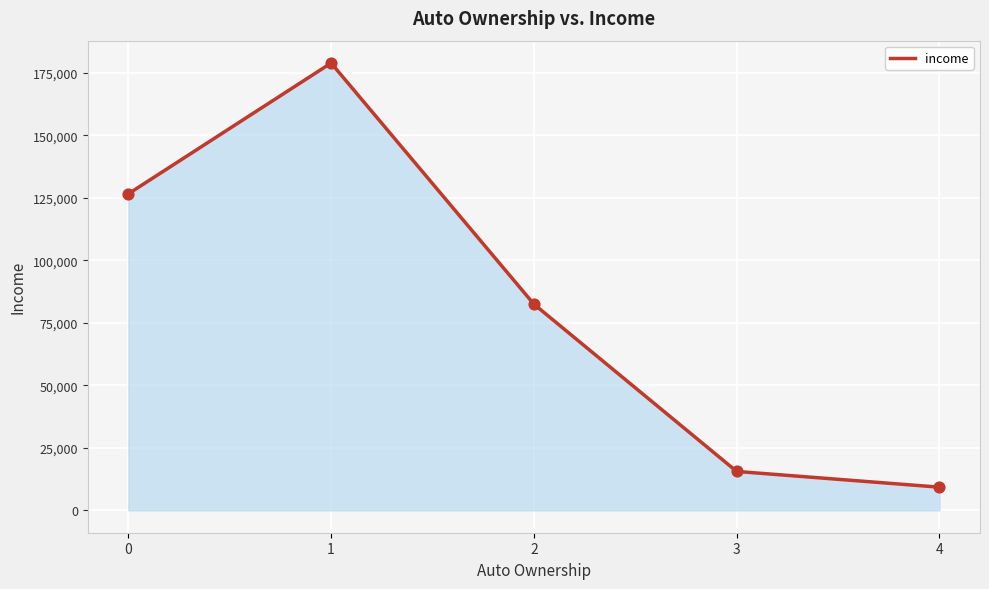

What is the ratio of the value at 1 to the value at 2?

2.2